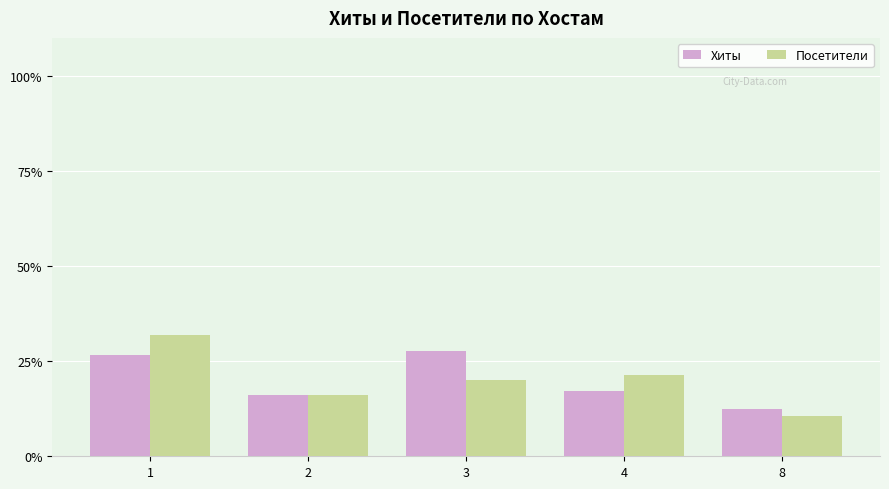

Reading right to left, extract all data points from this chart.

Хиты: 8=12.4	4=17.1	3=27.6	2=16.2	1=26.7
Посетители: 8=10.7	4=21.3	3=20.0	2=16.0	1=32.0